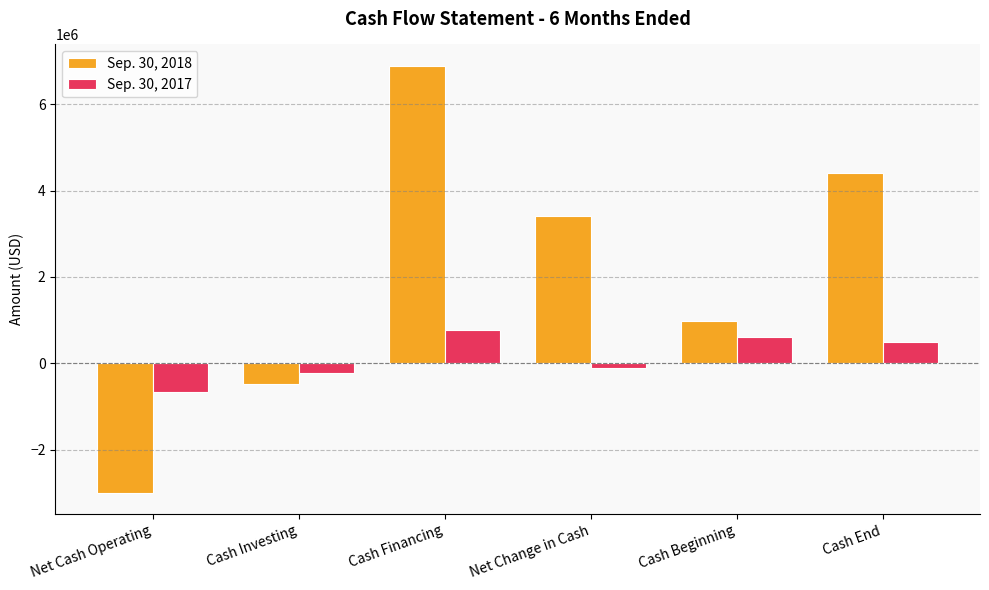

How many bars are there in total?

12